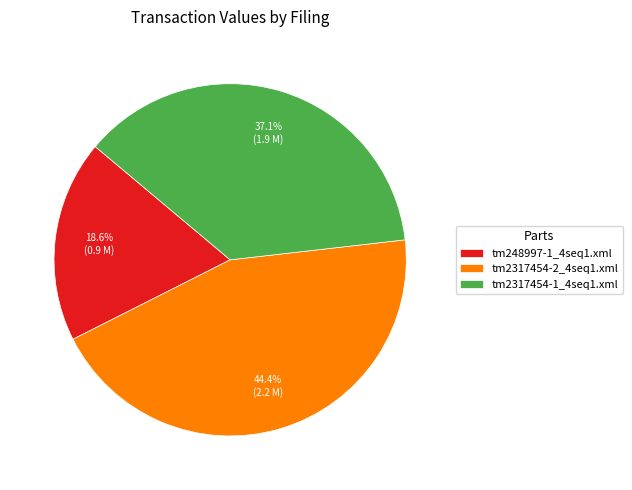

Count the number of slices in the pie.

3